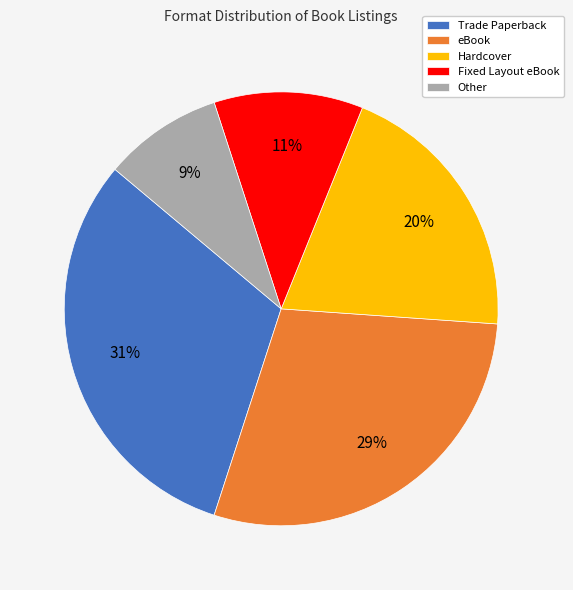

What percentage is the eBook slice, to the nearest percent?

29%